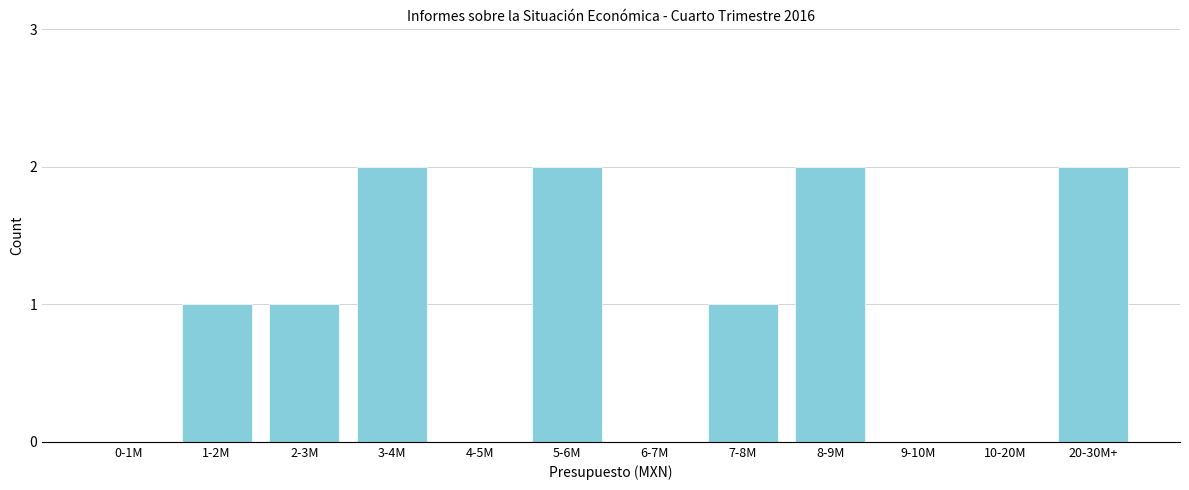

Reading left to right, transcribe all the data shown in this chart.

0-1M=0	1-2M=1	2-3M=1	3-4M=2	4-5M=0	5-6M=2	6-7M=0	7-8M=1	8-9M=2	9-10M=0	10-20M=0	20-30M+=2